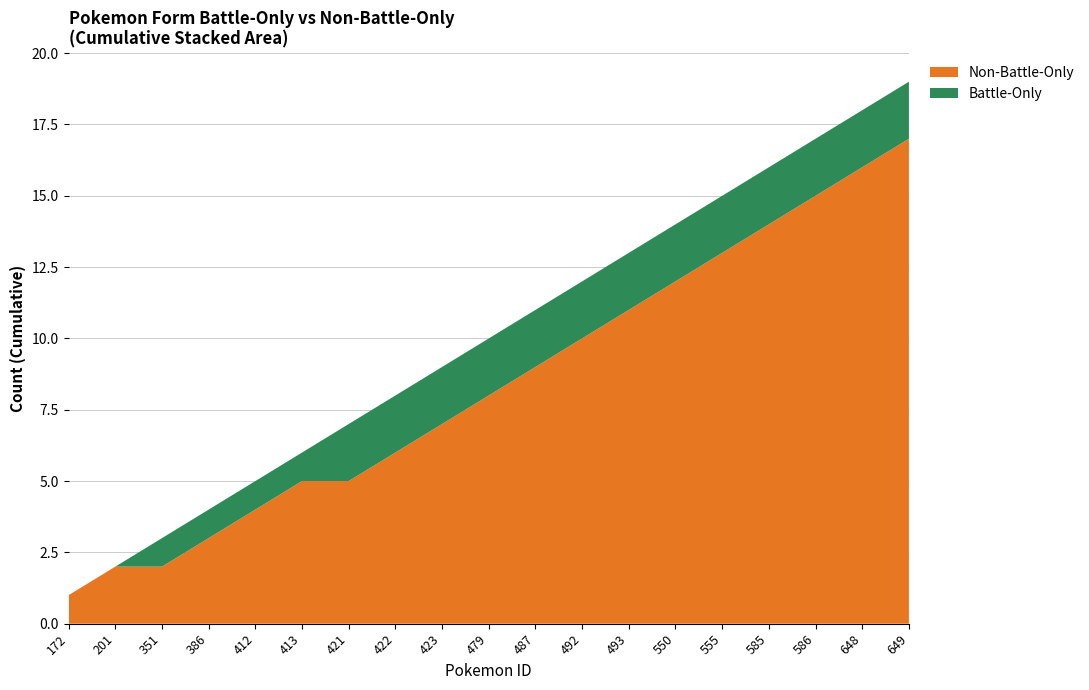

At which category is the sum across all series the highest?

649